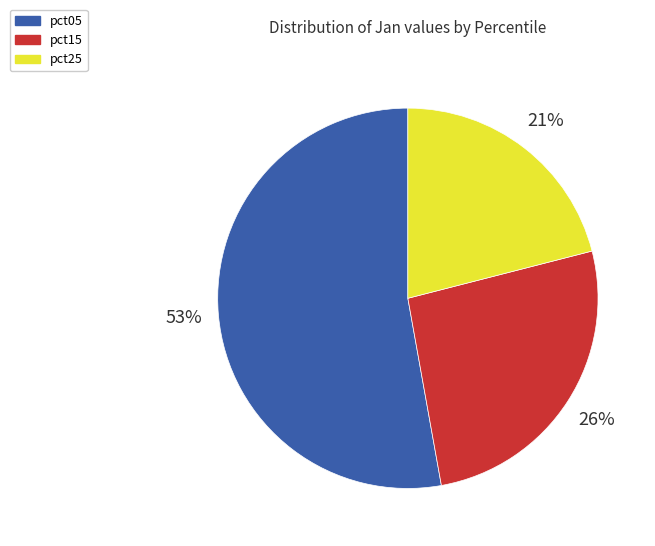

To the nearest percent, what is the difference between the largest and smallest slice percentages?

32%